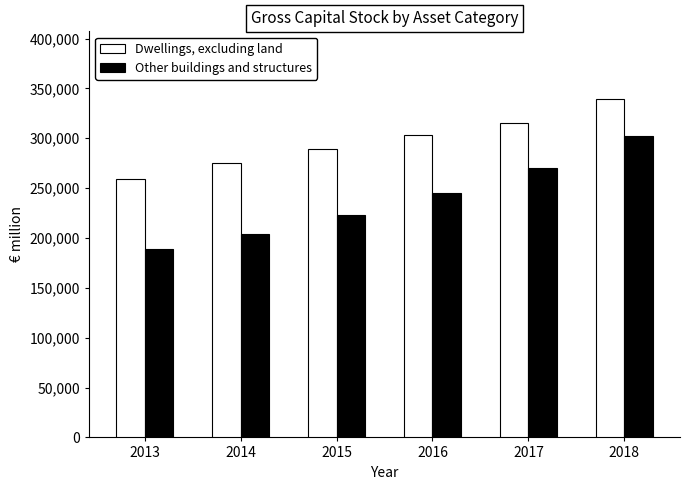

The value of Other buildings and structures at 2015 is 399949.6. True or false?

False